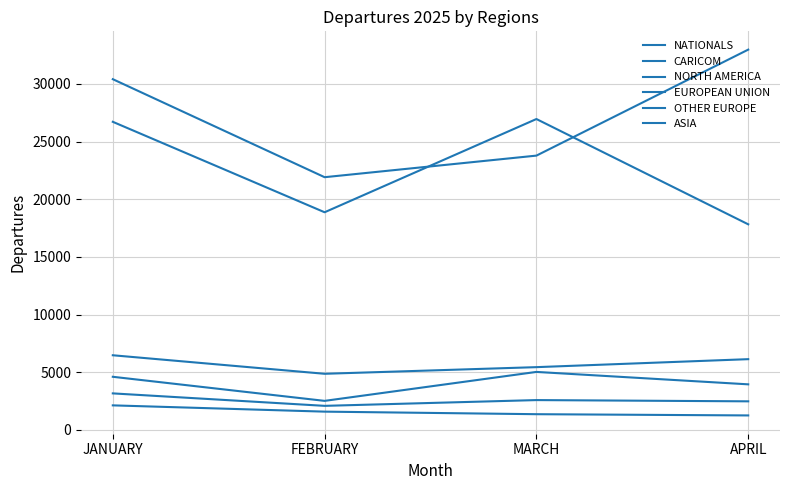

Reading left to right, list all the values displayed in this chart.

NATIONALS: 30416	21915	23787	32980
CARICOM: 6471	4864	5440	6132
NORTH AMERICA: 26719	18874	26960	17828
EUROPEAN UNION: 3164	2083	2583	2475
OTHER EUROPE: 4604	2515	5026	3949
ASIA: 2125	1581	1359	1252